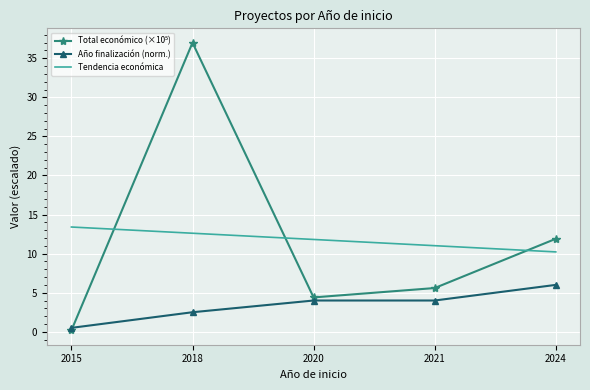

The value of Año finalización (norm.) at 2021 is 6.2. True or false?

False